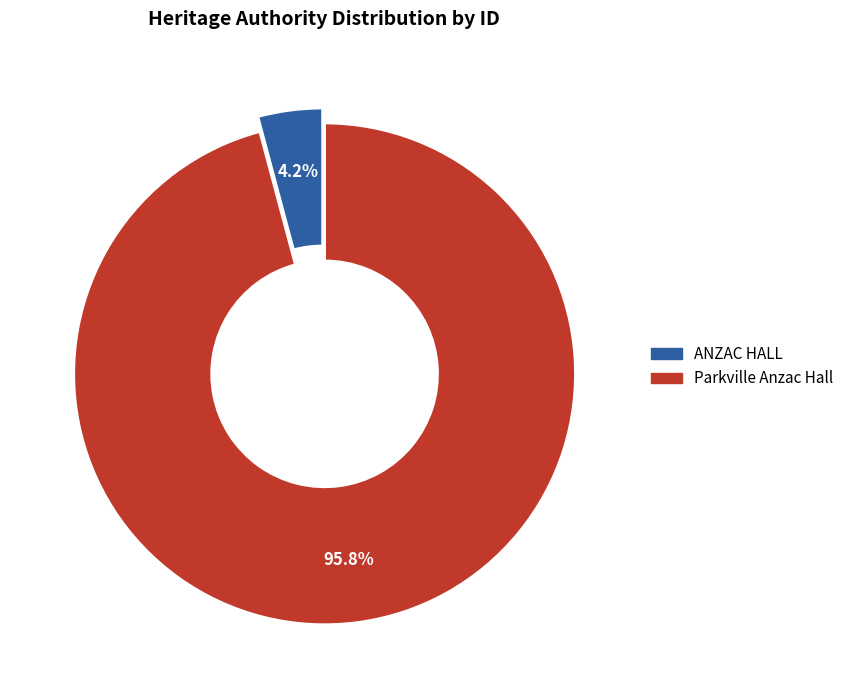

What is the largest slice in the pie chart?

Parkville Anzac Hall